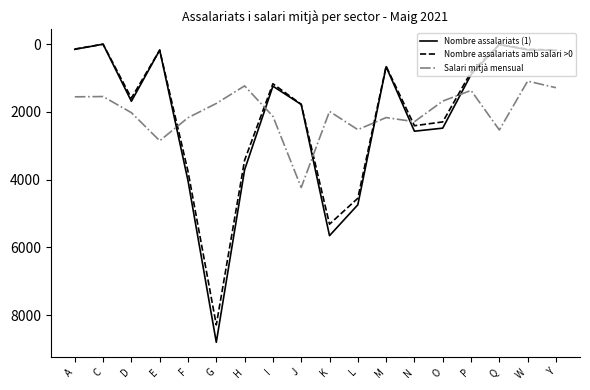

Which series has the widest spread of values?

Nombre assalariats (1)